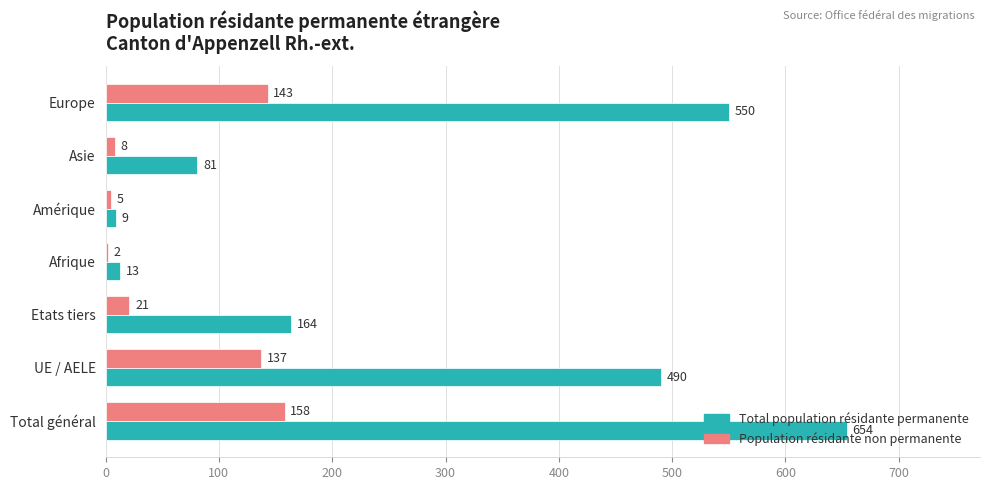

Which series changed the most between Etats tiers and Amérique?

Total population résidante permanente